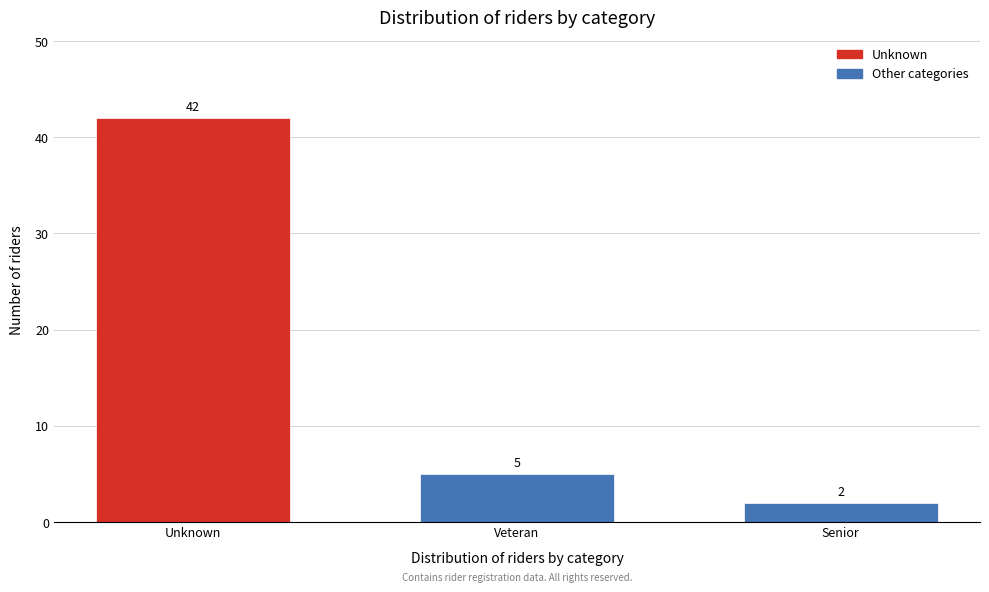

Reading left to right, transcribe all the data shown in this chart.

42	5	2